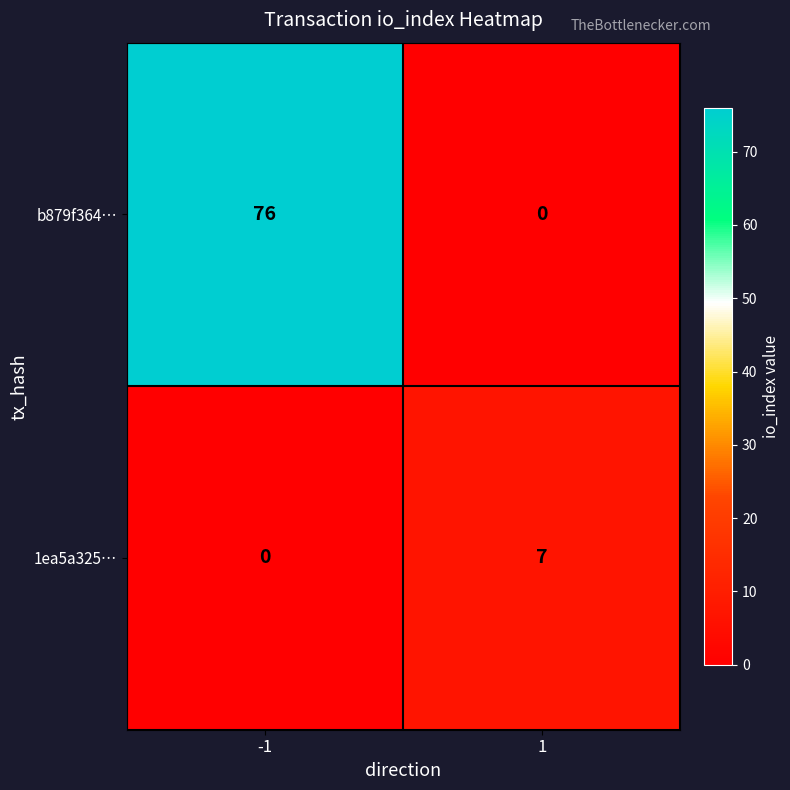

How many values in the b879f364… series are below 76?

1